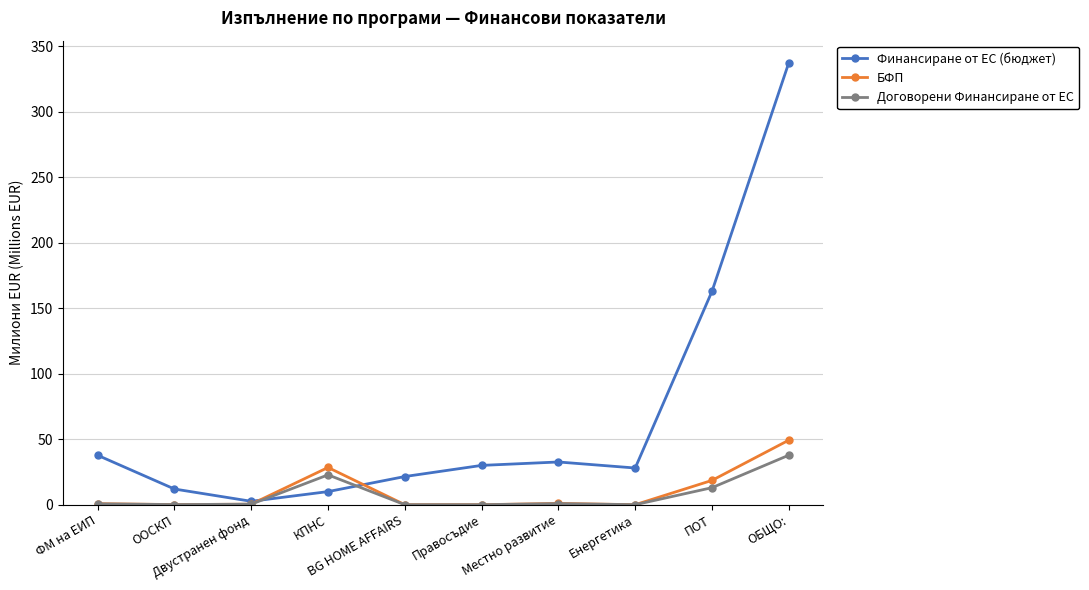

The Договорени Финансиране от ЕС series shows -23.4 at Правосъдие. True or false?

False